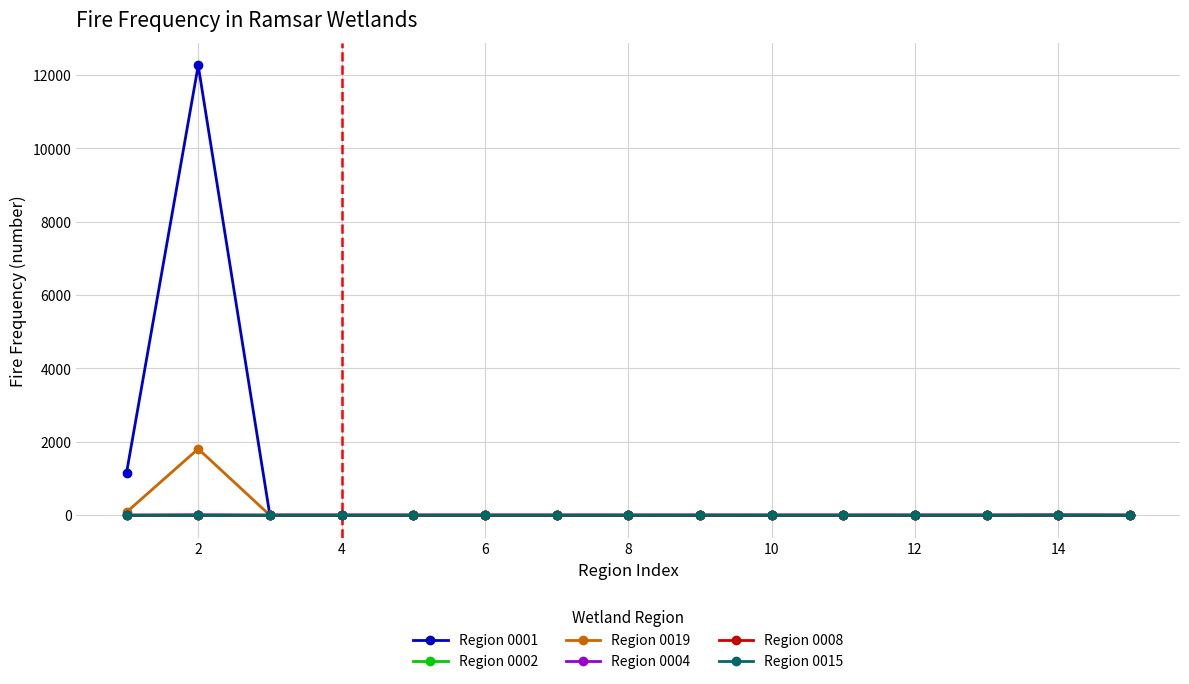

Which series has the largest range (max minus min)?

Region 0001